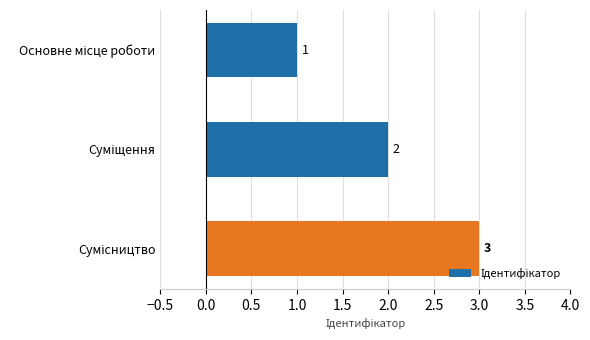

What is the value of the 2nd bar from the top?

2